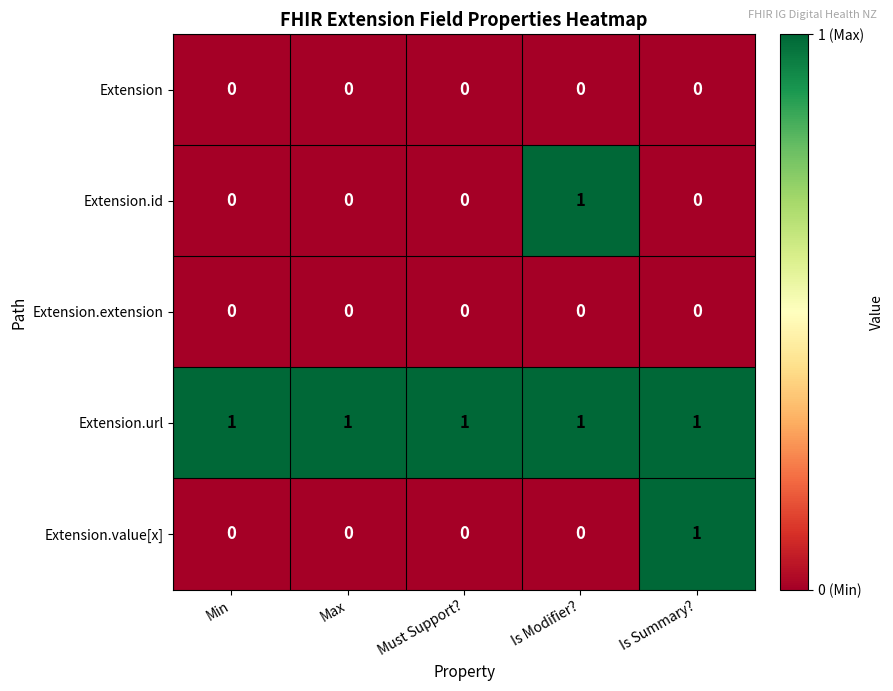

Count the Extension.id values in the range 0 to 1.

5